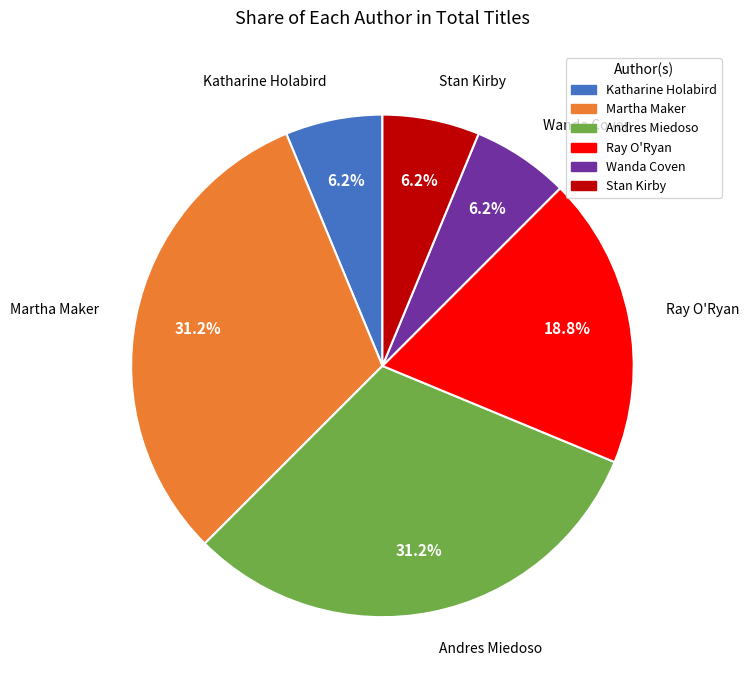

To the nearest percent, what portion does Ray O'Ryan represent?

19%